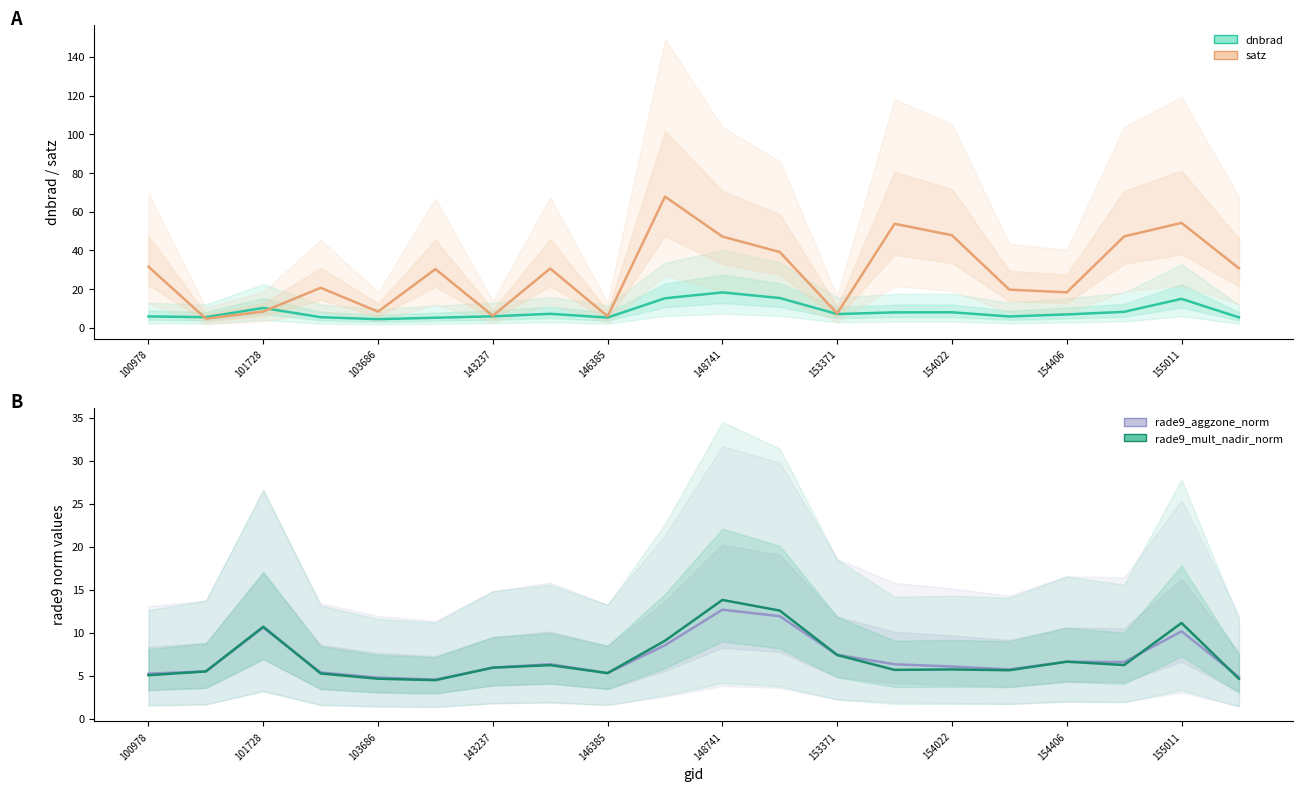

Is the value of dnbrad at 154406 greater than the value of satz at 101728?

Yes